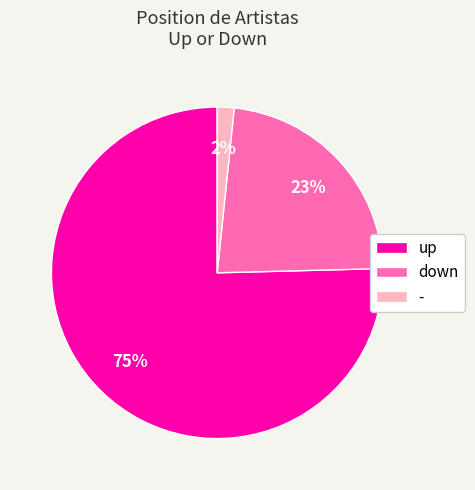

To the nearest percent, what portion does up represent?

75%